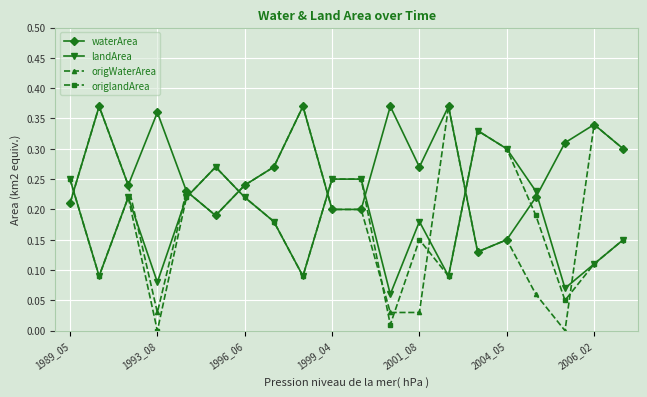

Which series has the widest spread of values?

origWaterArea